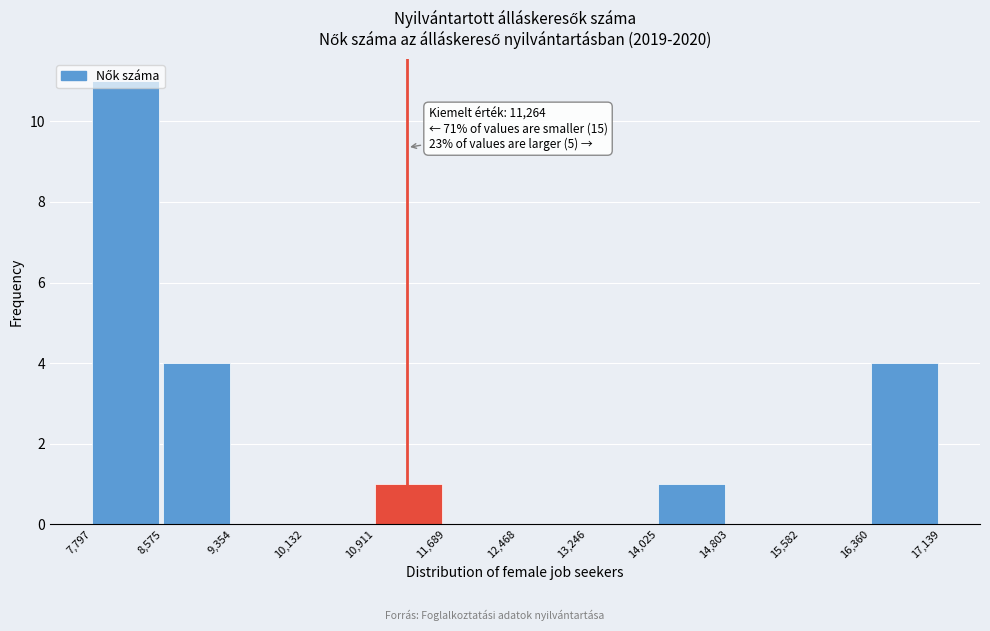

Over which range of the x-axis is the bar tallest?

7,797 to 8,575